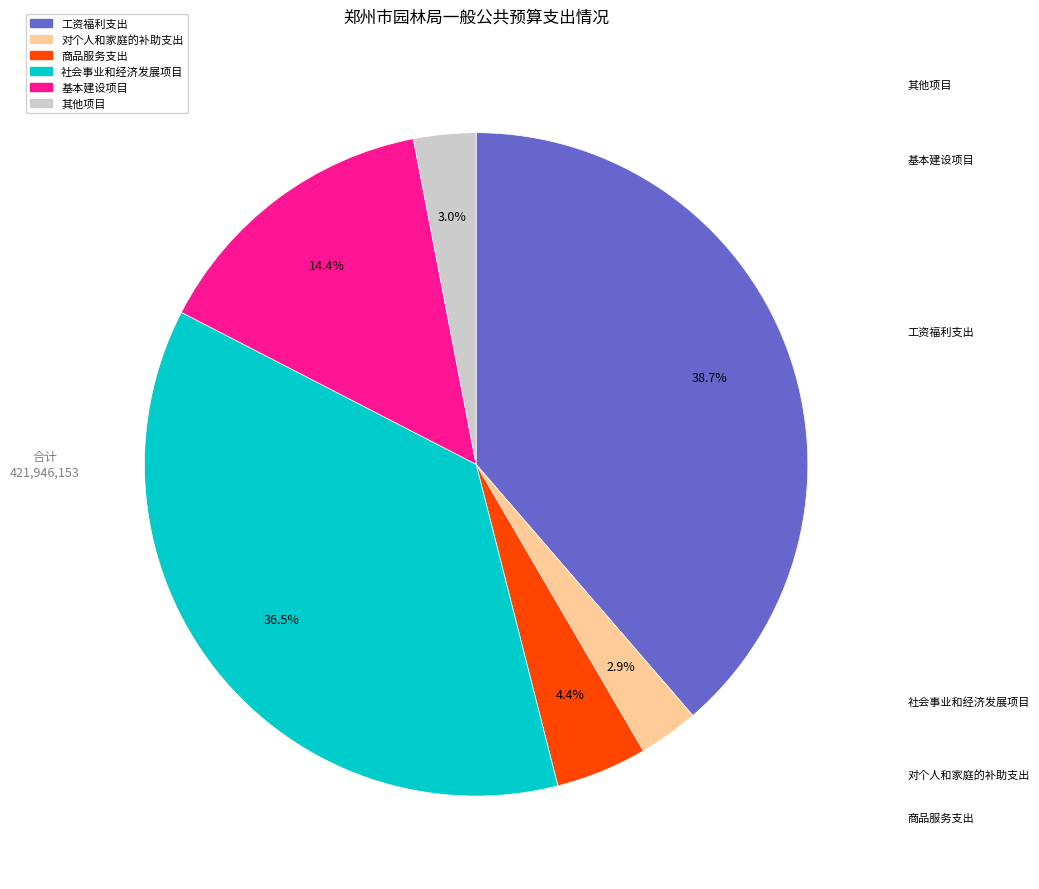

To the nearest percent, what percentage of the pie is 对个人和家庭的补助支出?

3%